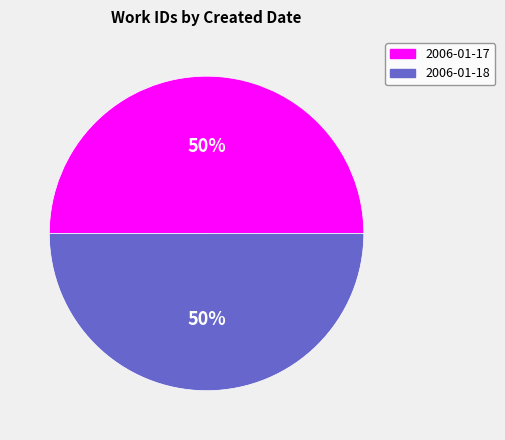

True or false: 2006-01-17 accounts for 37% of the total.

False